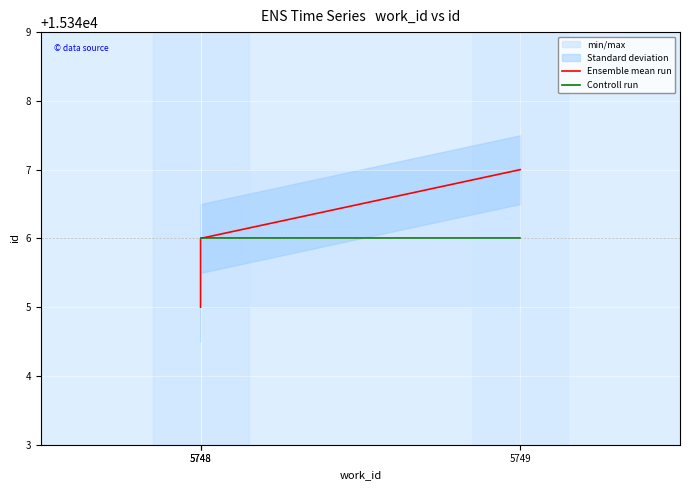

What is the value of the Ensemble mean run point at the 3rd from the left?

15347